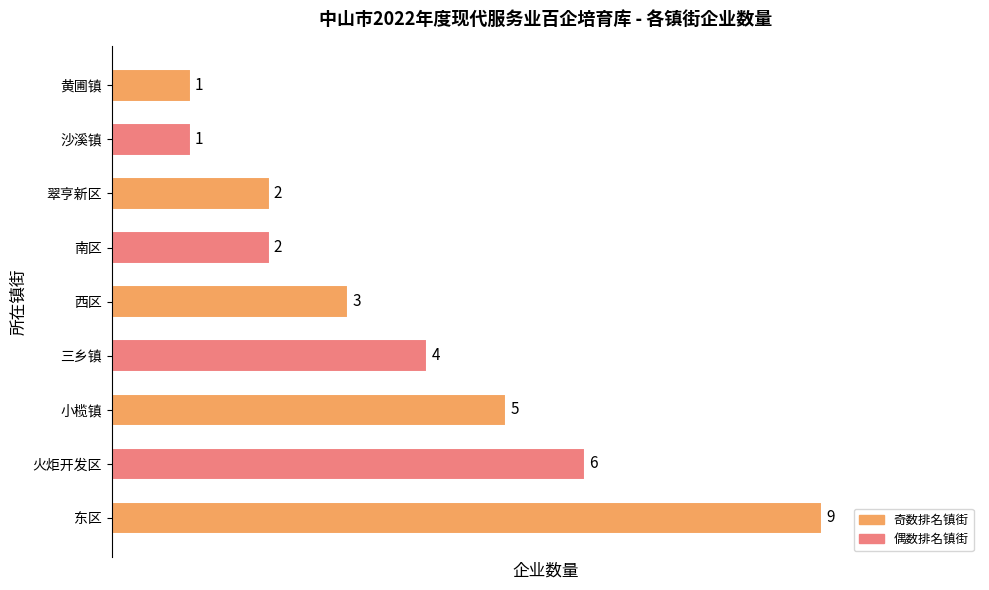

How many distinct data groups are displayed?

1